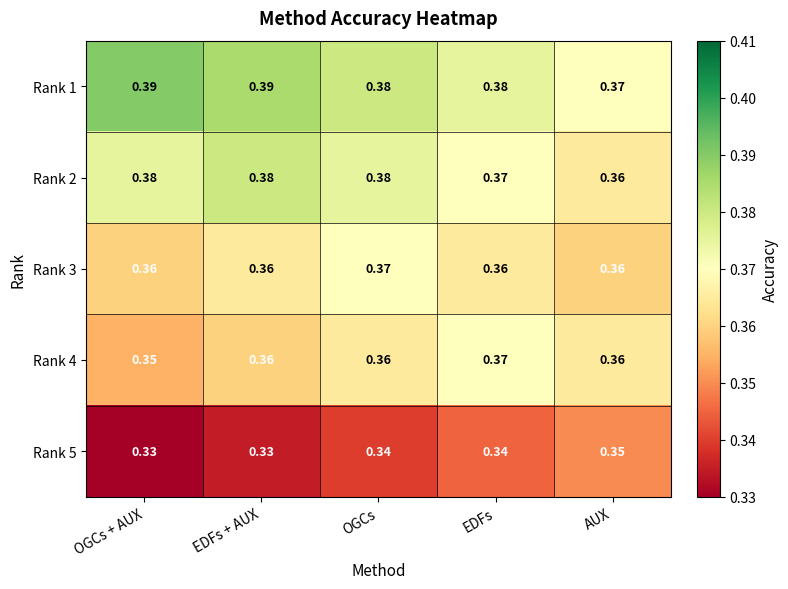

Is the value of Rank 5 at OGCs + AUX greater than the value of Rank 2 at AUX?

No